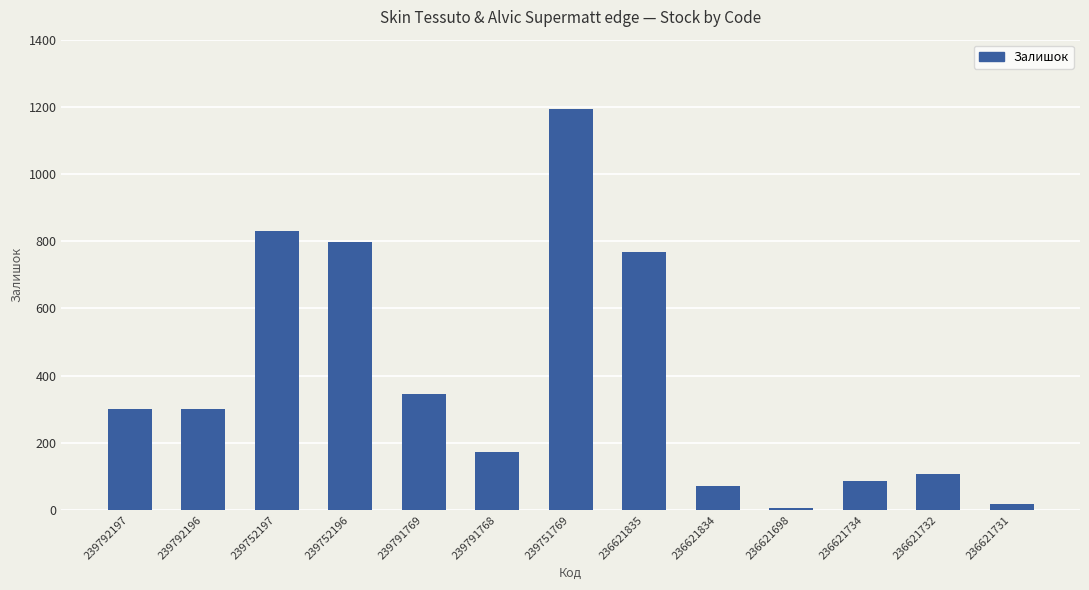

What is the change in value from 239791768 to 236621732?

-67